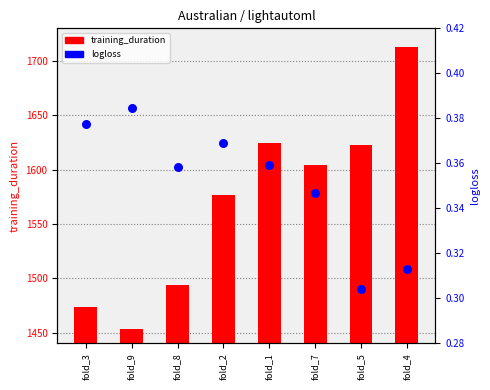

What are all the series names shown in the legend?

training_duration, logloss